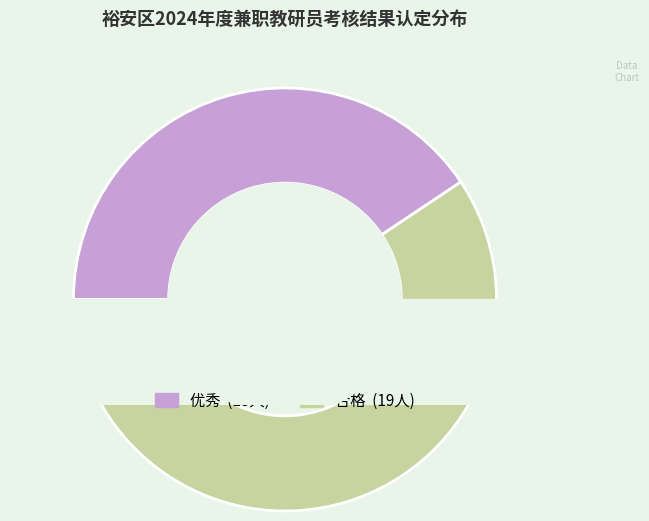

The 合格 slice represents 59% of the pie. True or false?

True